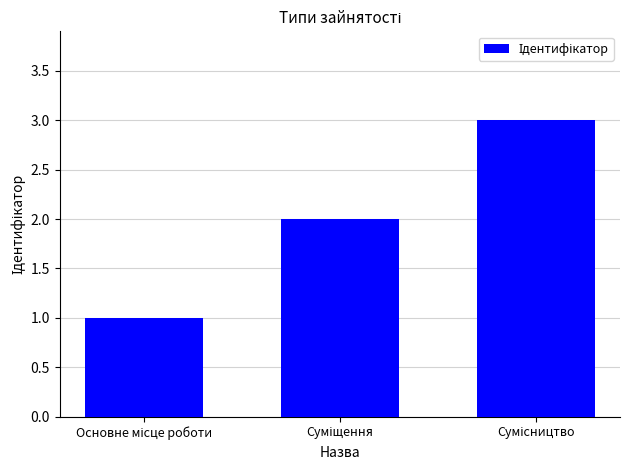

What is the greatest value displayed?

3